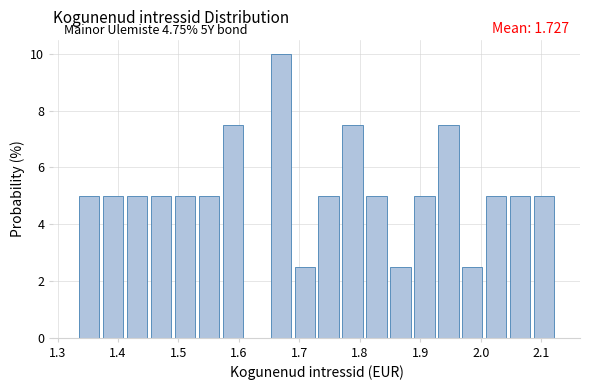

Around what value on the x-axis is the tallest bar? Give the approximate position of its centre, as read against the axis.

1.67